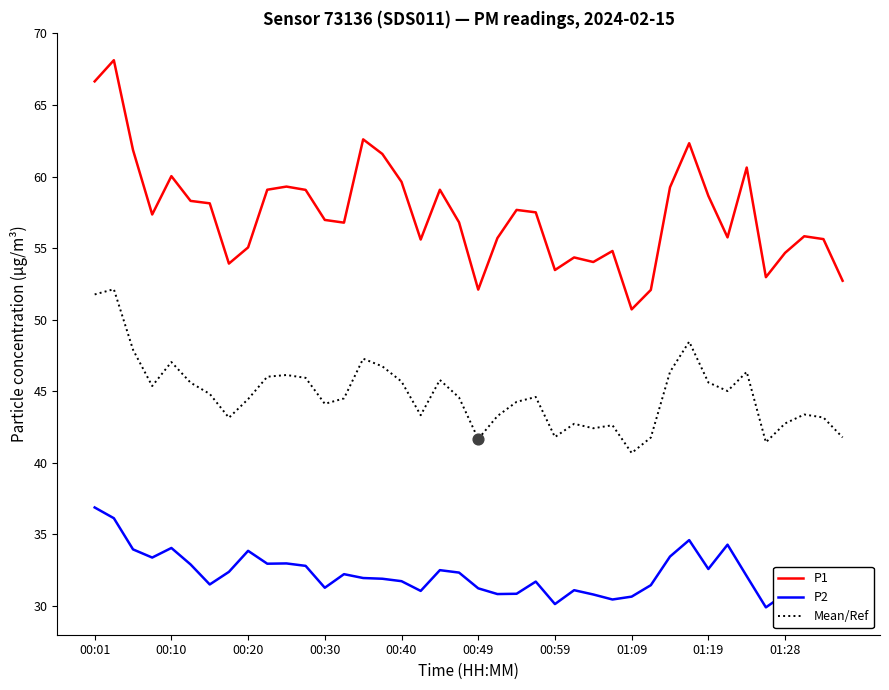

Which series has the largest total across all categories?

P1